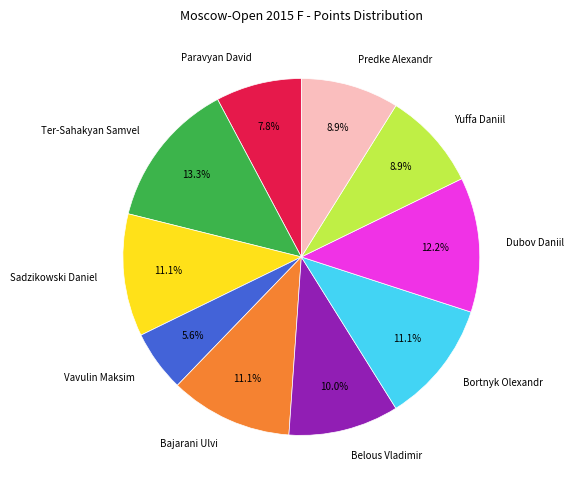

Between Predke Alexandr and Bajarani Ulvi, which is larger?

Bajarani Ulvi